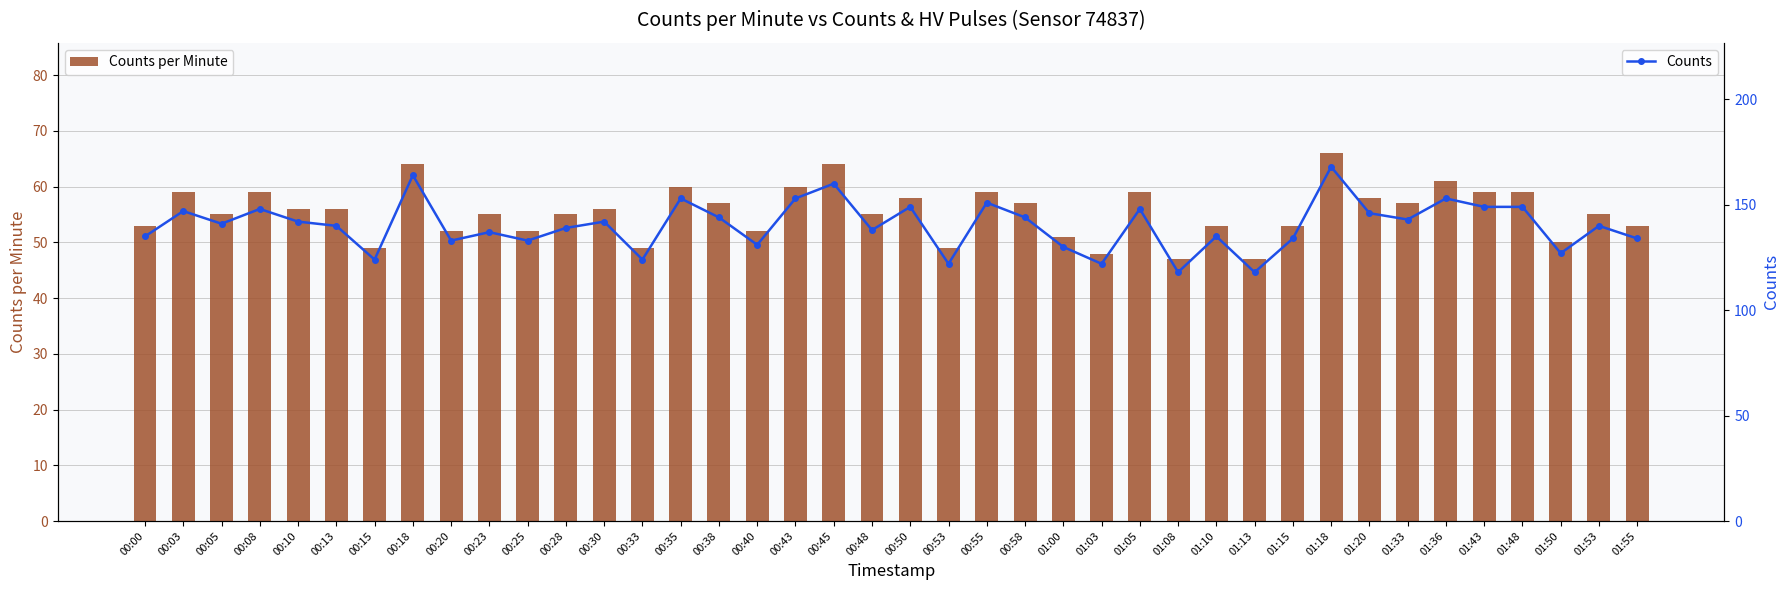

The value of Counts per Minute at 00:43 is 19. True or false?

False